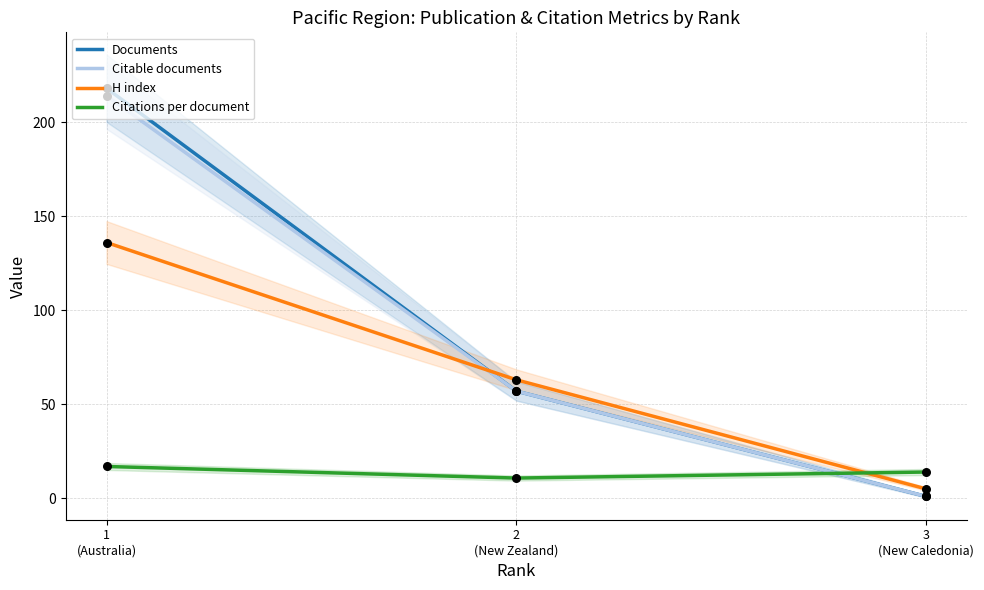

What are all the series names shown in the legend?

Documents, Citable documents, H index, Citations per document